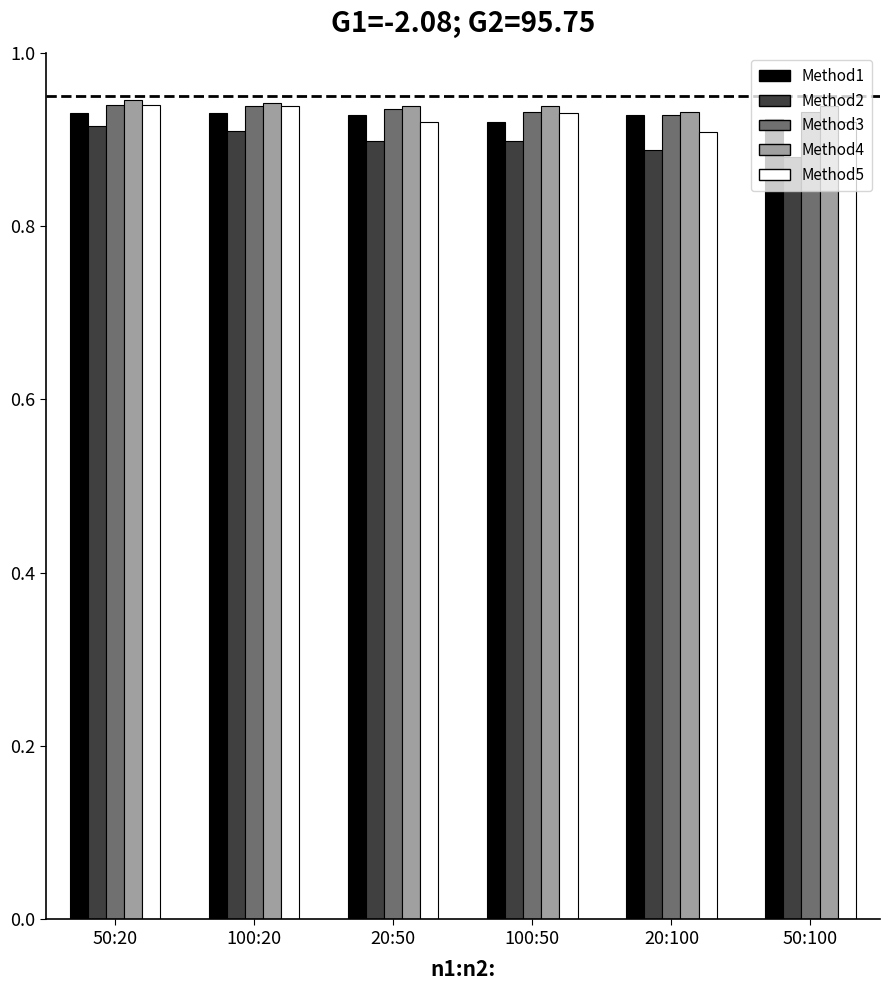

What is the total value across all series at 20:100?

4.6